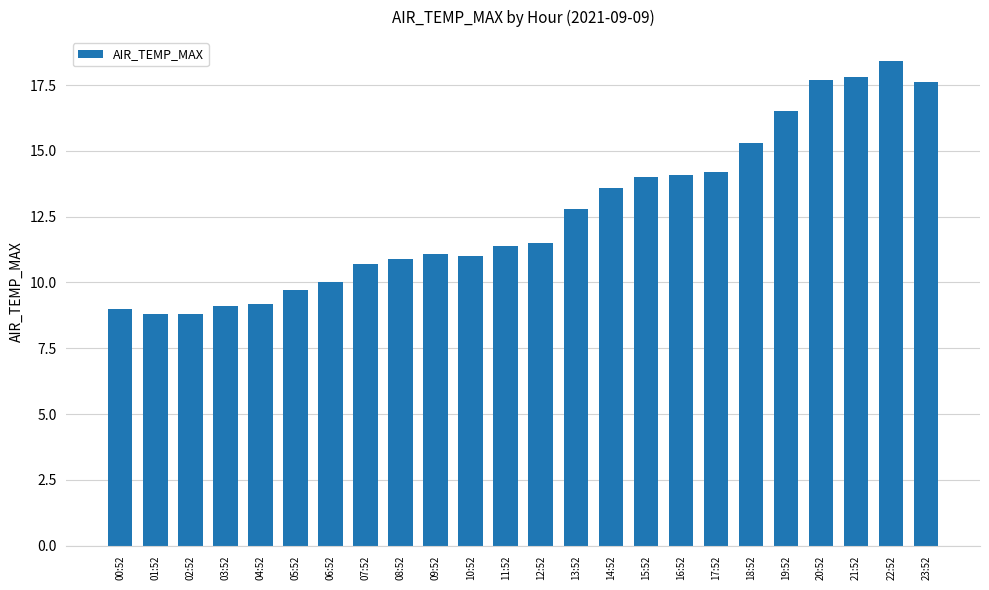

What is the minimum value shown in the chart?

8.8